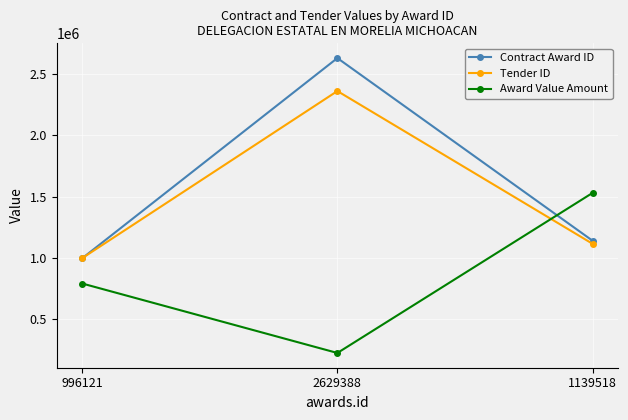

How many values in the Contract Award ID series are below 1139518?

1